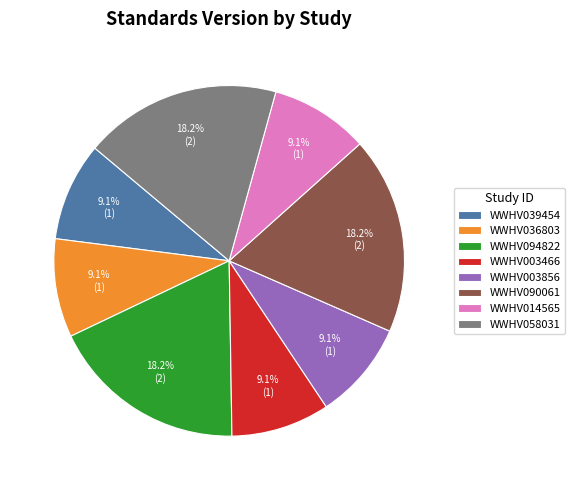

Combined, what portion of the pie is WWHV014565 and WWHV003466?

18.2%